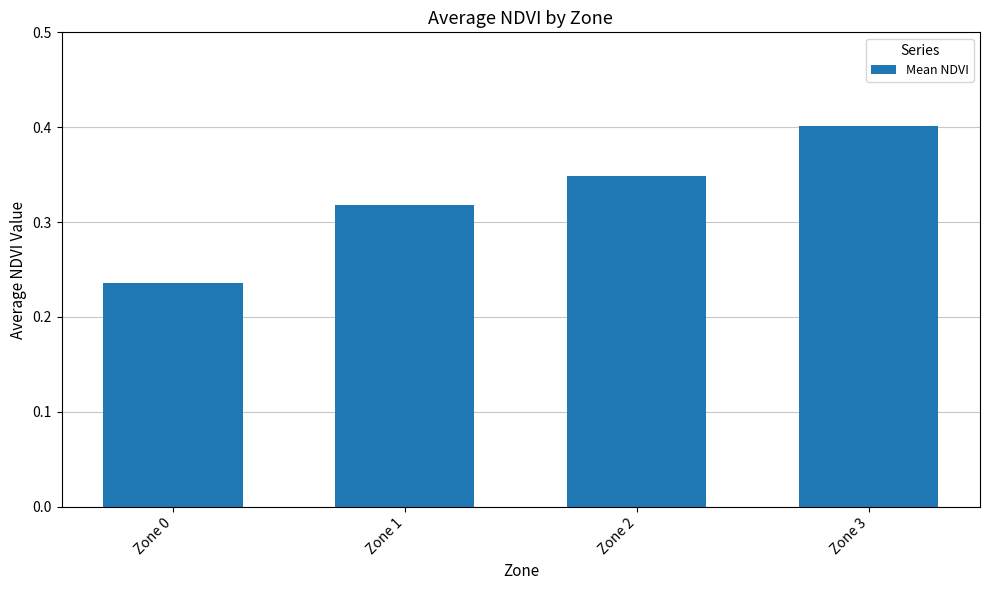

Between Zone 2 and Zone 1, which is larger?

Zone 2